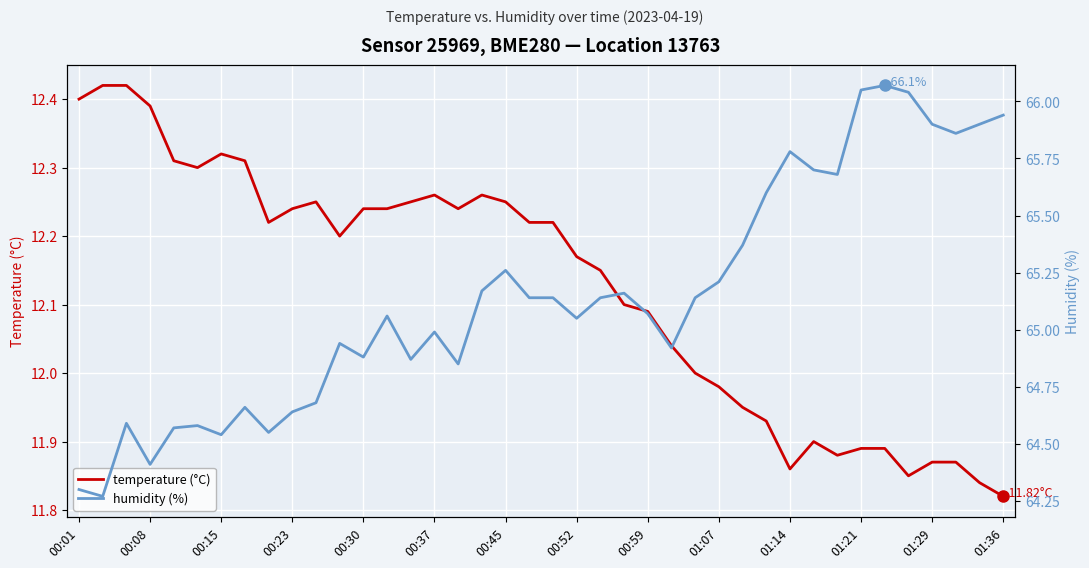

In temperature (°C), how many points are lower than both neighbors (excluding endpoints)?

7